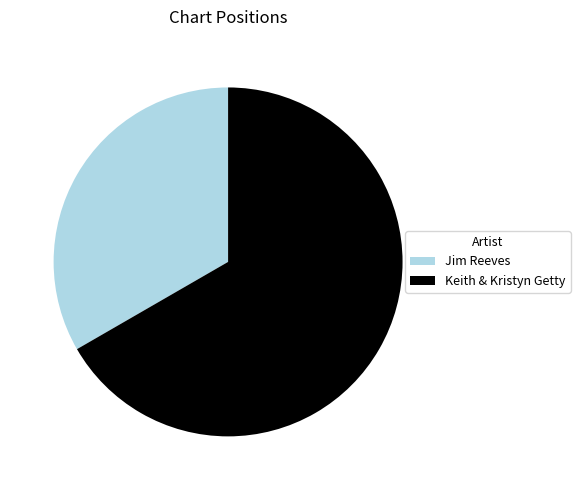

What is the ratio of the value at Keith & Kristyn Getty to the value at Jim Reeves?

2.0